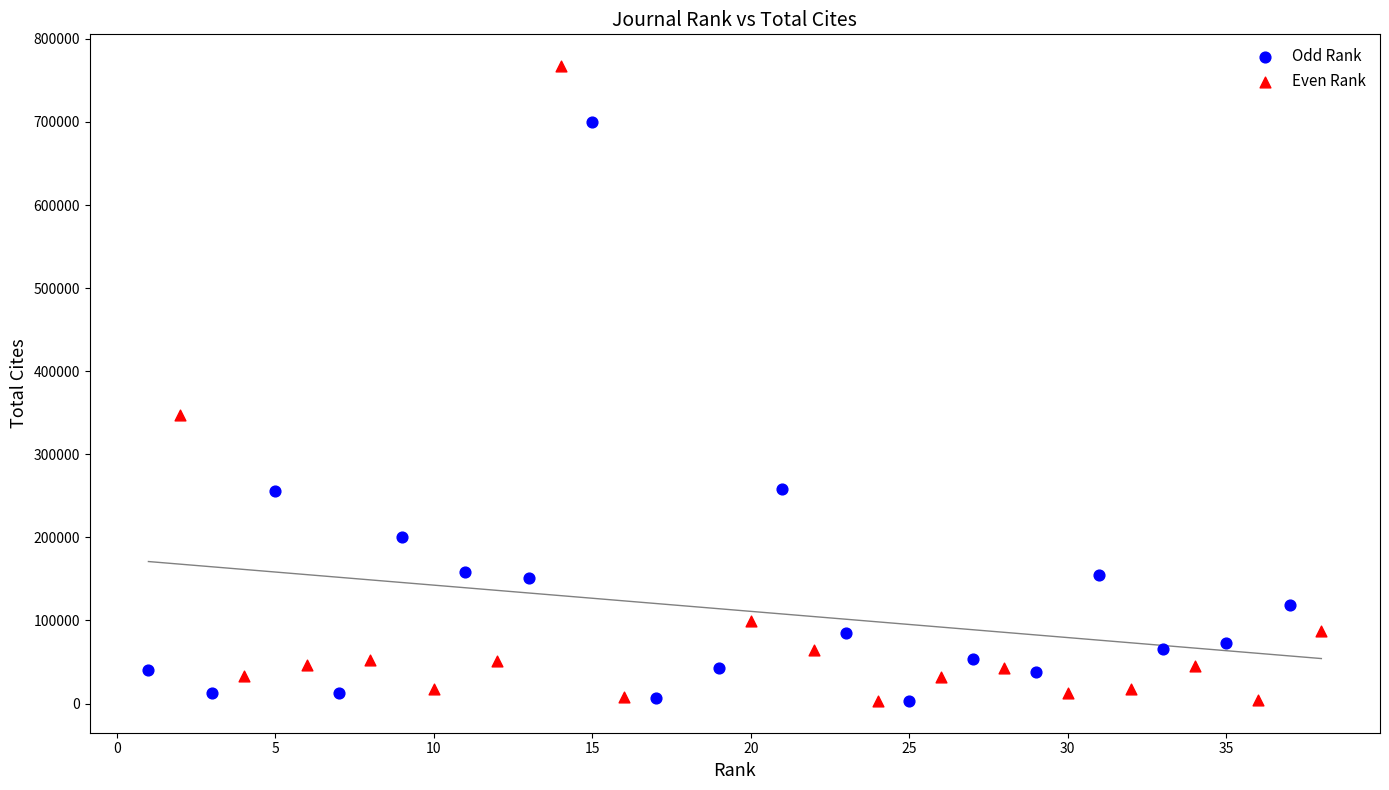

Which series has the widest spread of Y values?

Even Rank